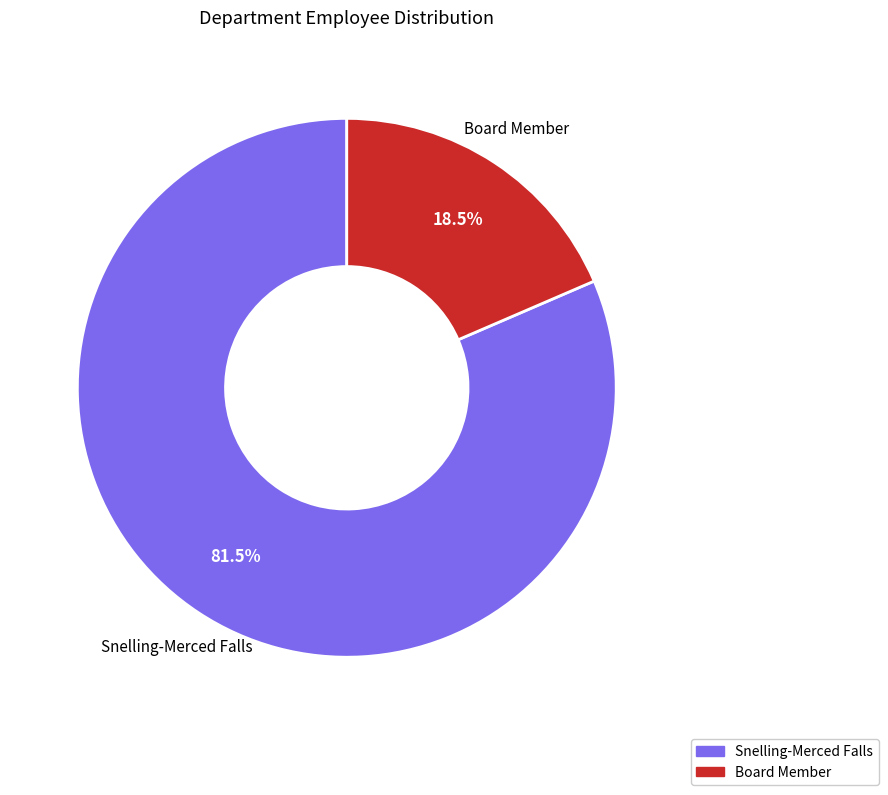

Which has a higher value, Board Member or Snelling-Merced Falls?

Snelling-Merced Falls